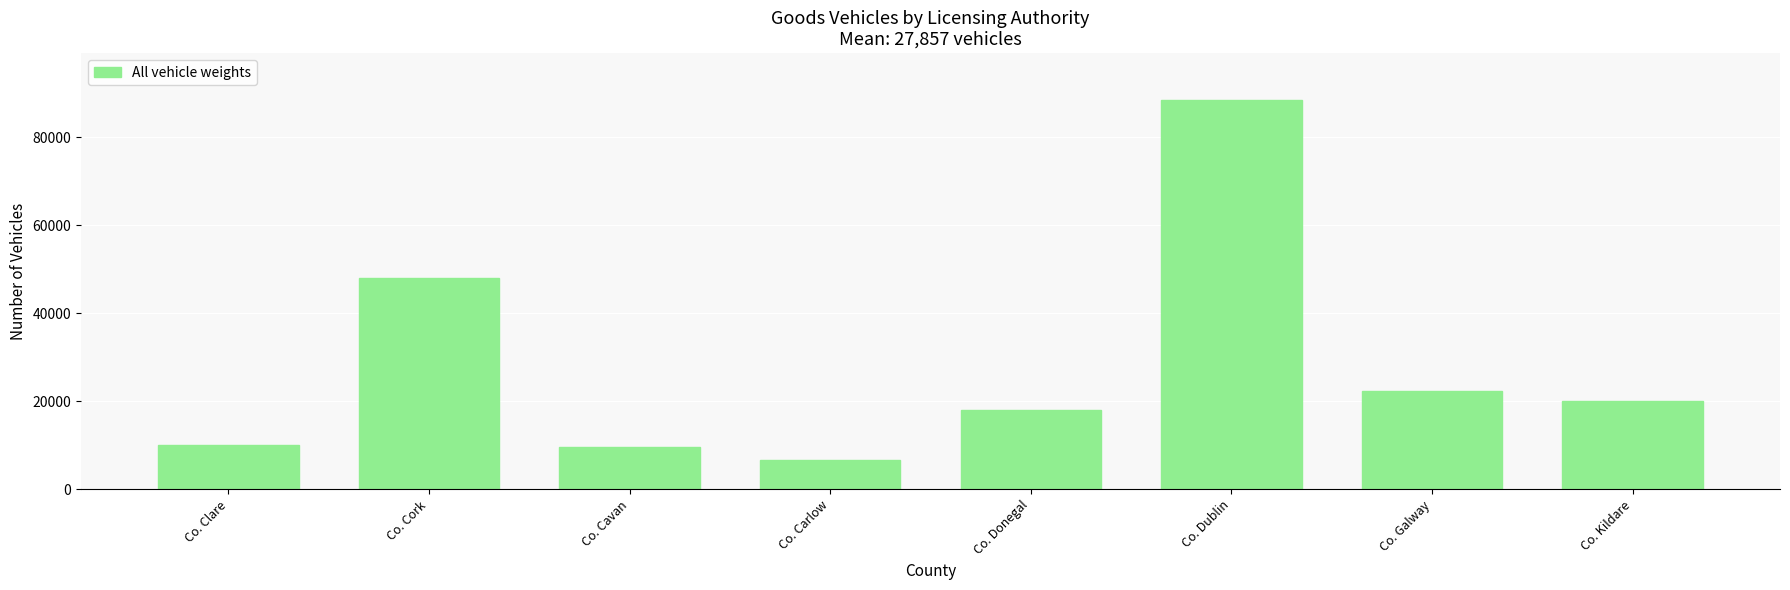

Are the bars grouped side by side (vs. stacked)?

No